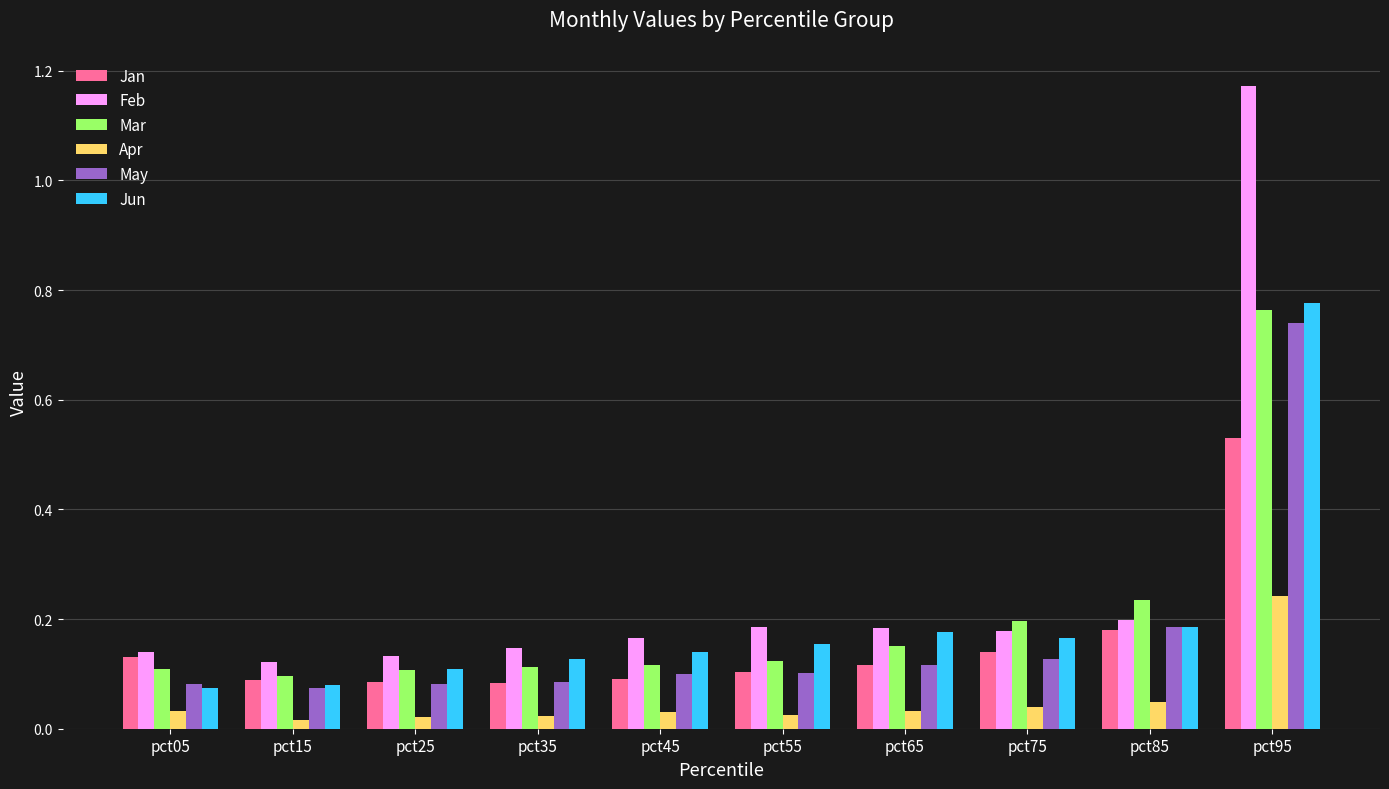

Count the number of categories in the chart.

10